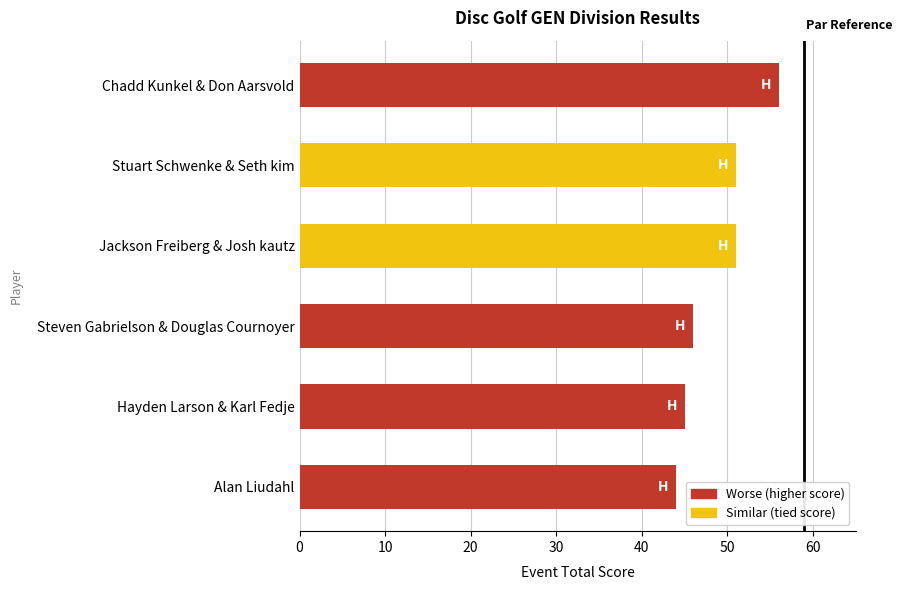

What is the ratio of the value at Chadd Kunkel & Don Aarsvold to the value at Stuart Schwenke & Seth kim?

1.1